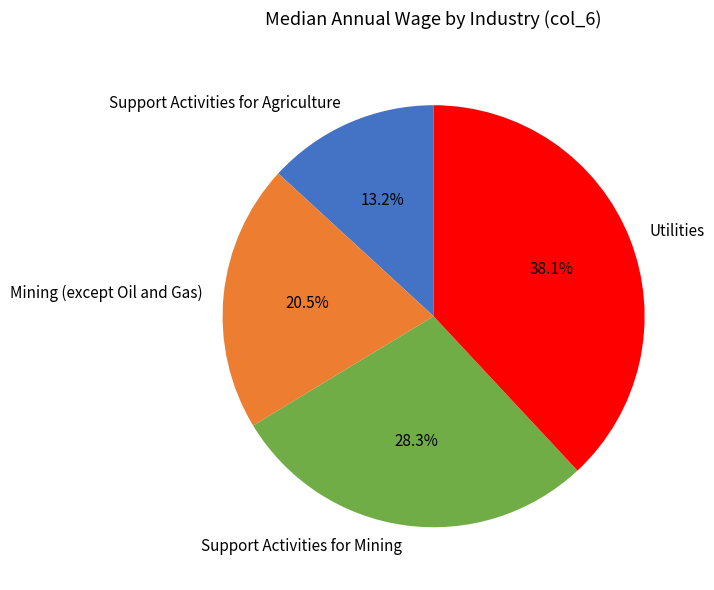

To the nearest percent, what is the combined percentage of Utilities and Mining (except Oil and Gas)?

59%